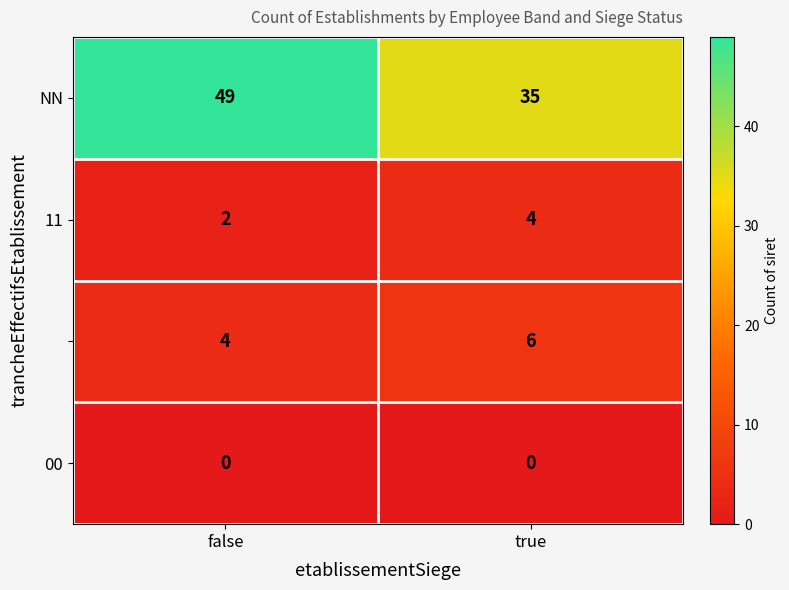

Which label corresponds to the largest value in the chart?

false